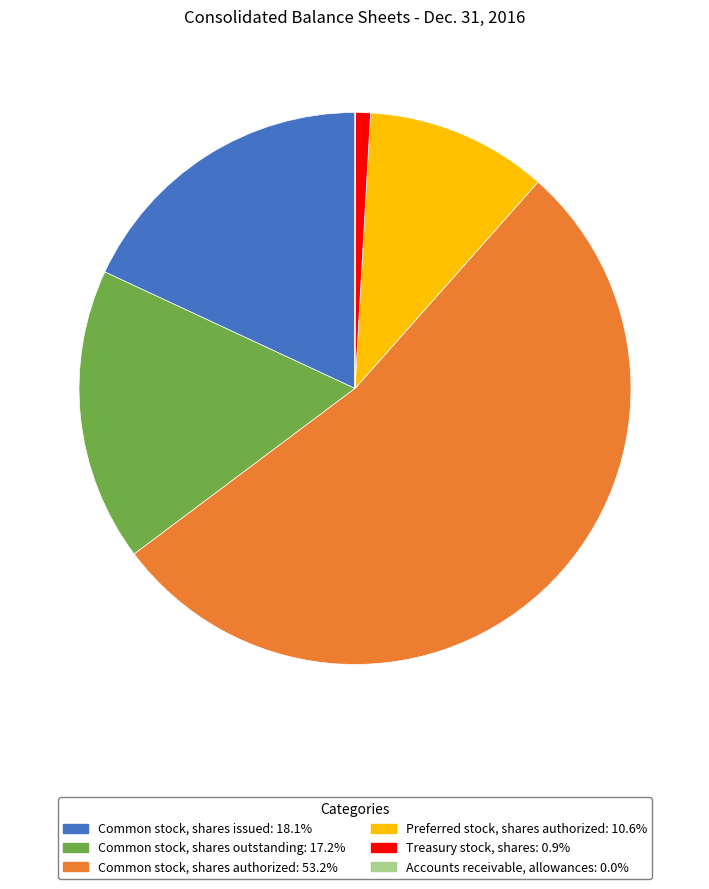

The Common stock, shares authorized slice represents 47% of the pie. True or false?

False